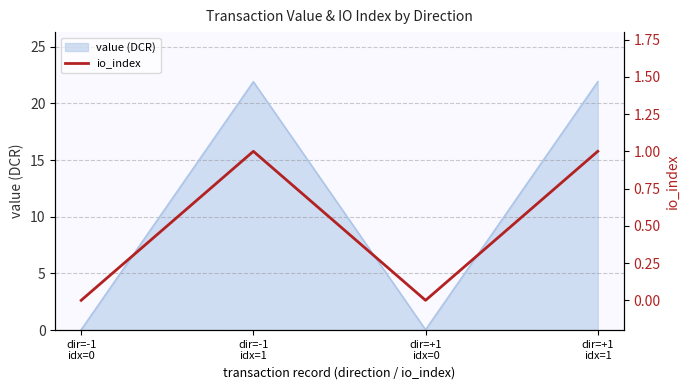

The chart shows a value of 2 at dir=+1
idx=1. True or false?

False